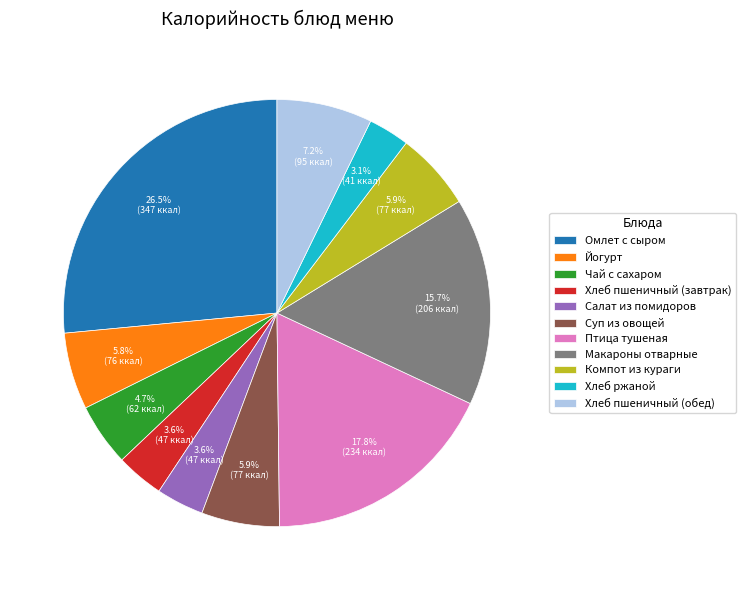

What is the largest slice in the pie chart?

Омлет с сыром